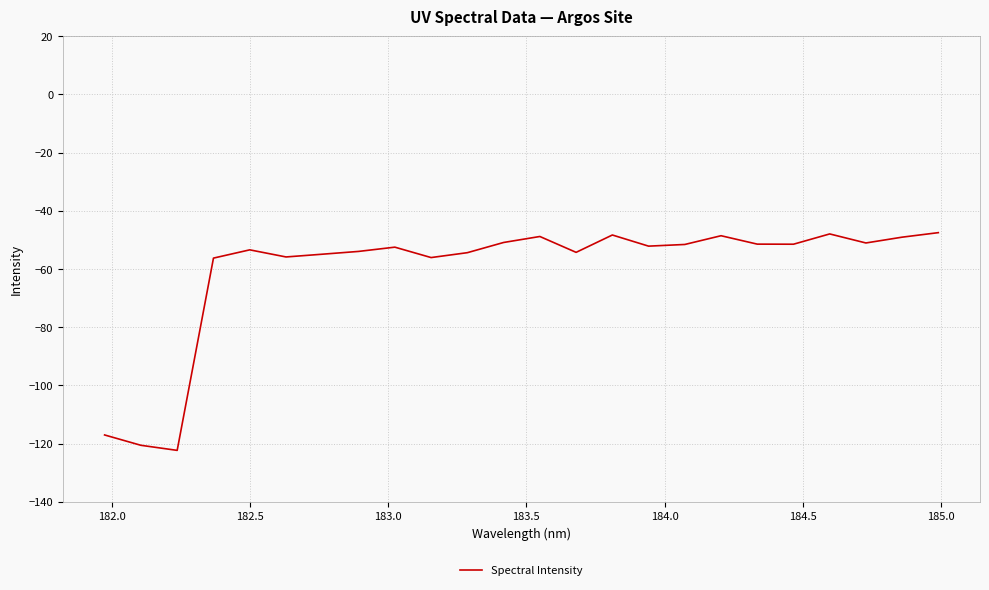

What is the difference between the maximum and minimum values?

74.8